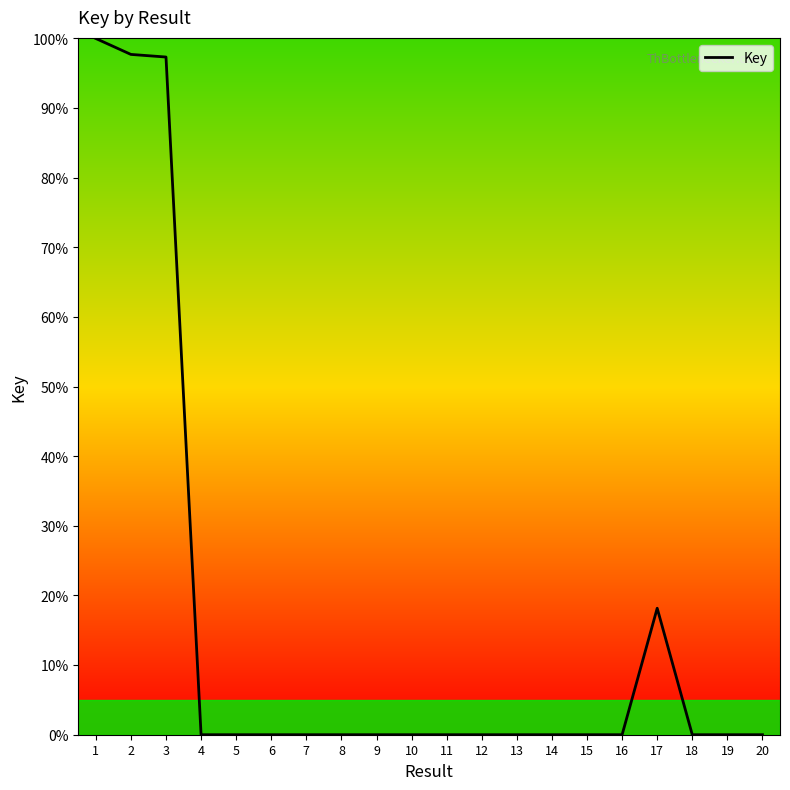

Is it true that the value at 1 is 100.0?

True